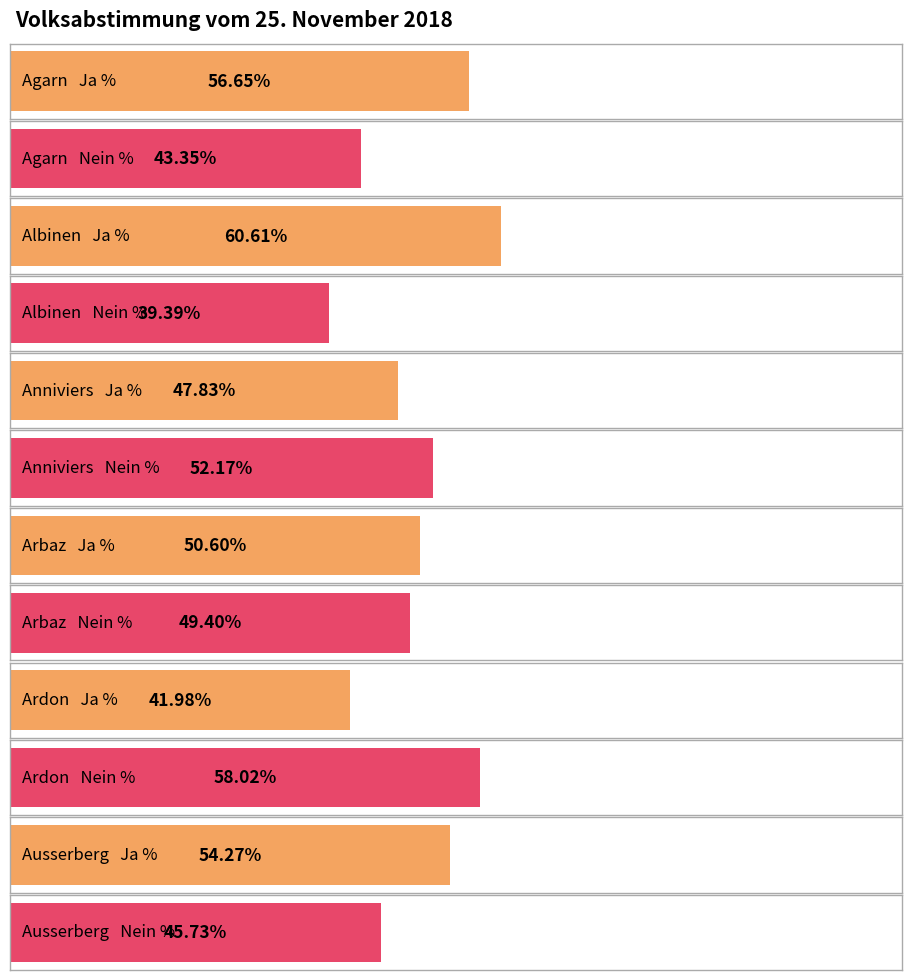

What is the sum of all Nein % values?

288.1